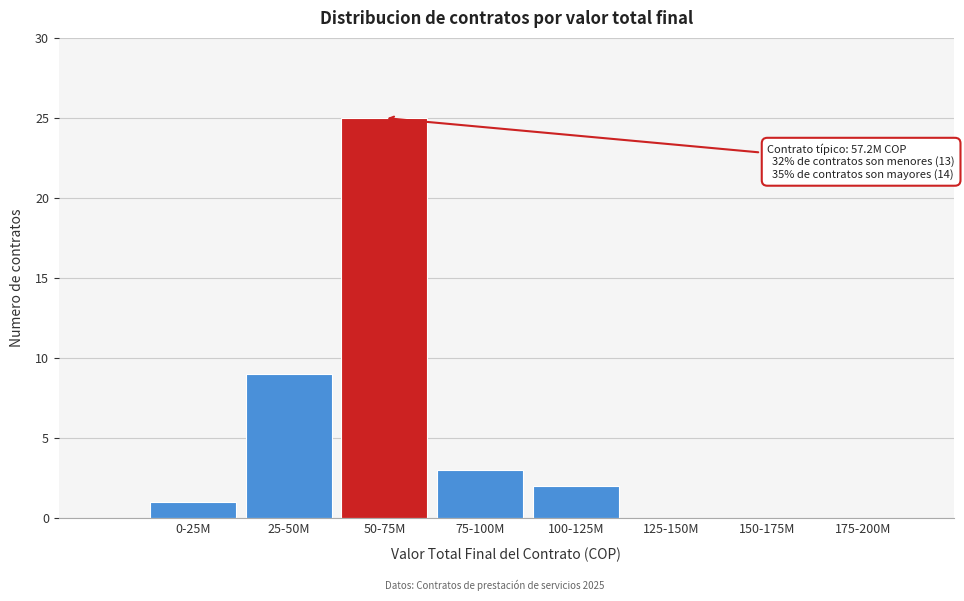

Reading left to right, list all the values displayed in this chart.

0-25M=1	25-50M=9	50-75M=25	75-100M=3	100-125M=2	125-150M=0	150-175M=0	175-200M=0